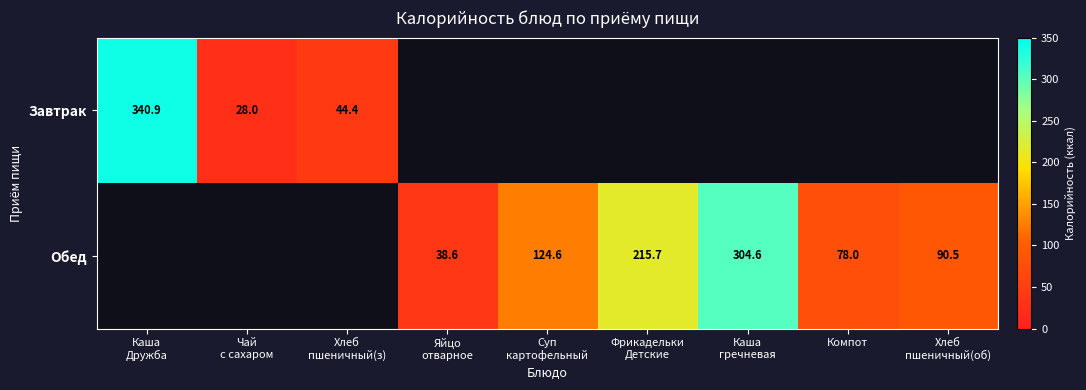

Between Каша гречневая and Компот, which series saw the biggest shift?

Обед